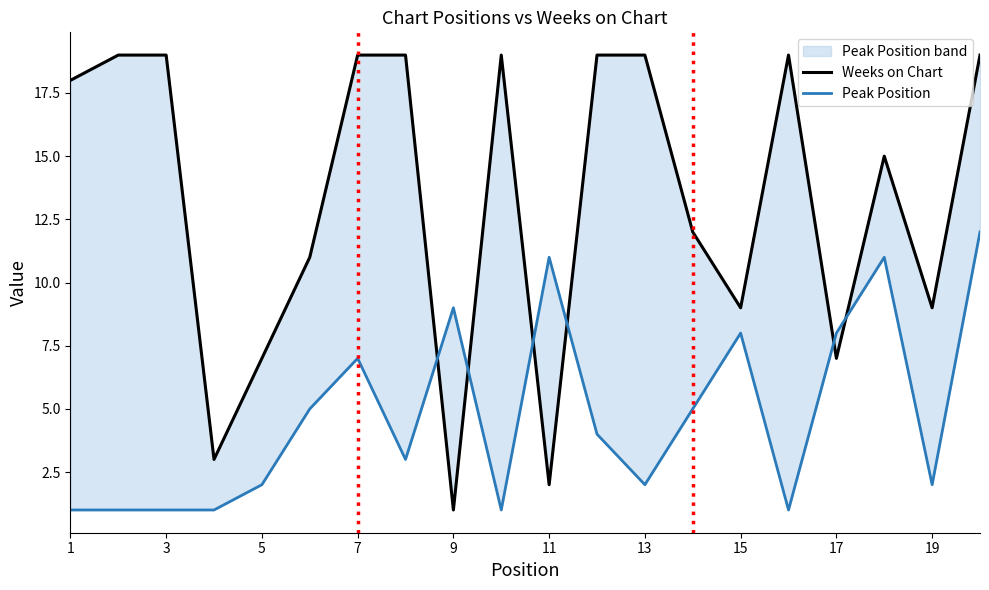

Does the chart have visible grid lines?

No